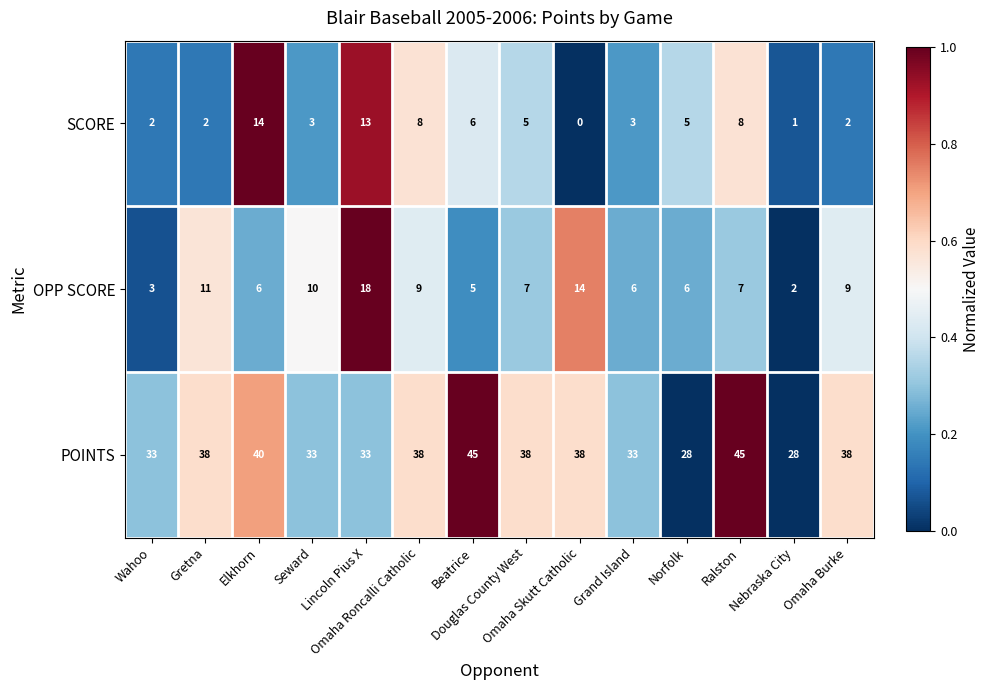

Which series has the largest range (max minus min)?

POINTS